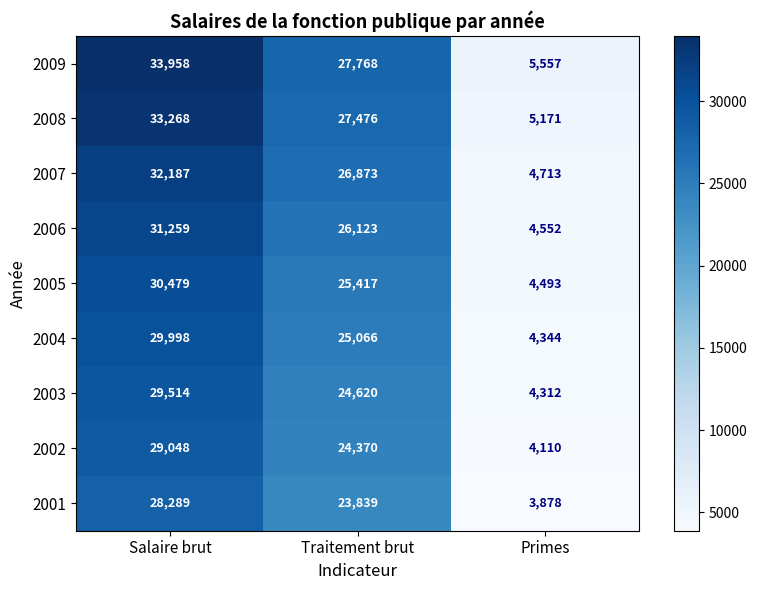

What is the average value of the 2009 series?

22428